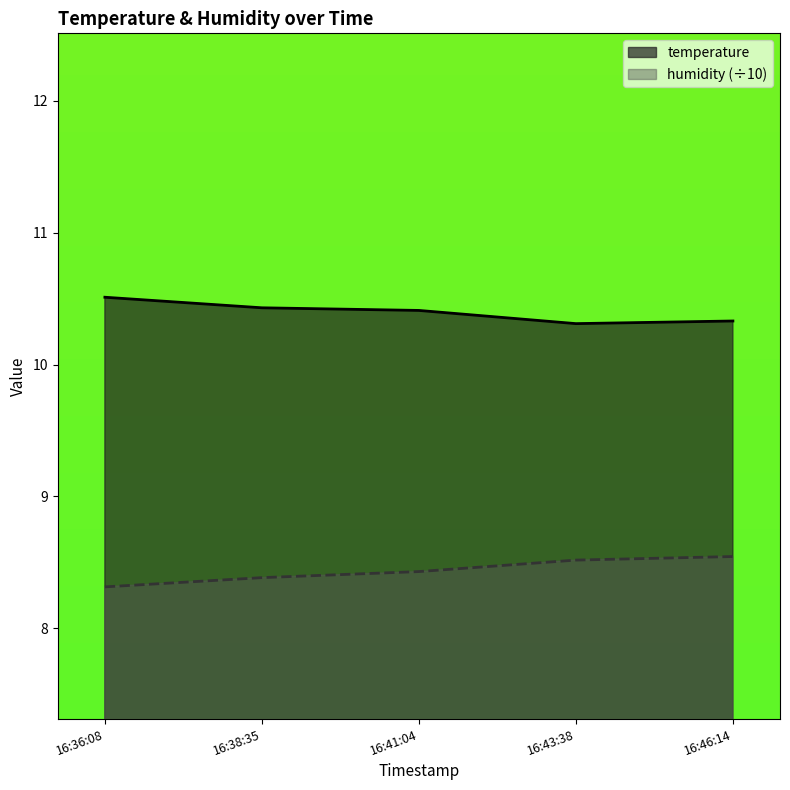

True or false: humidity and temperature intersect in this chart.

False